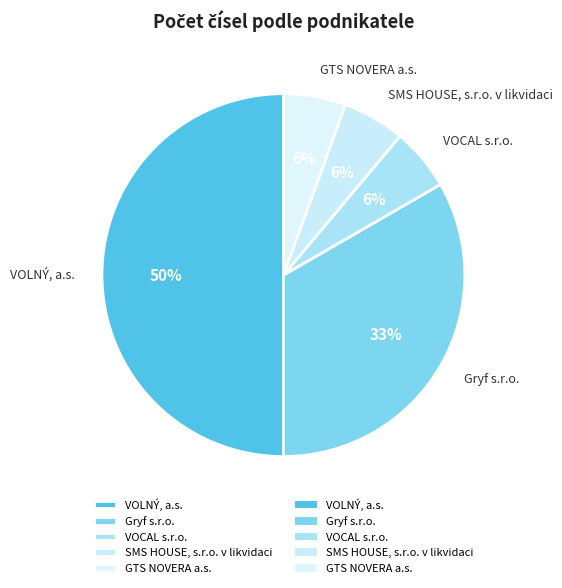

Does GTS NOVERA a.s. account for over 50% of the chart?

No